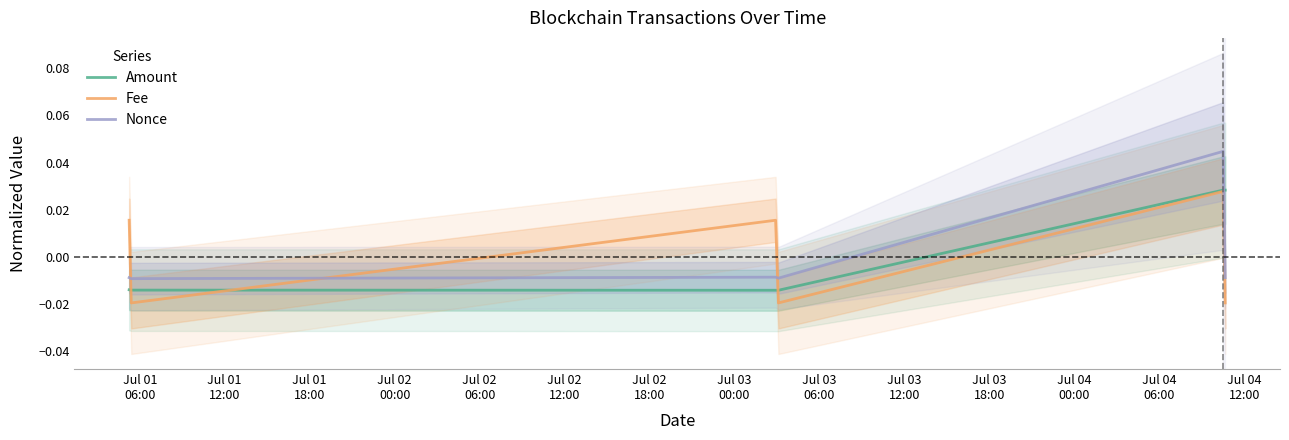

How many intersections are there between Fee and Nonce?

3